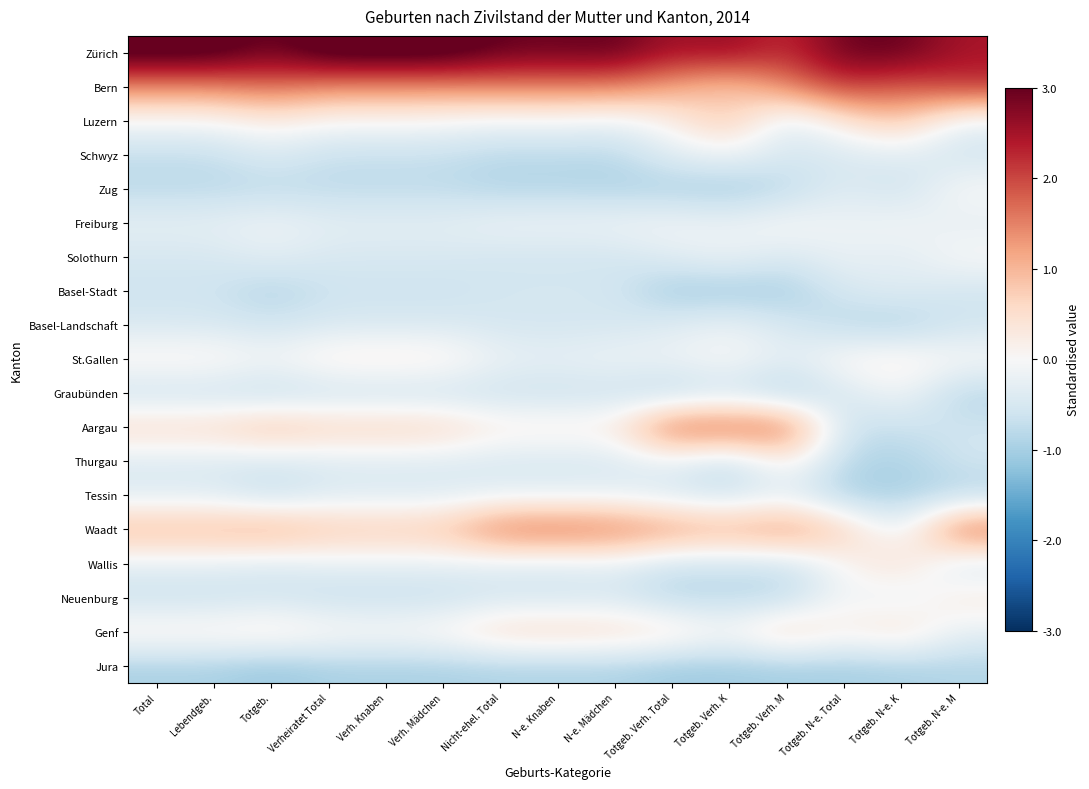

Reading right to left, what are all the values shown in this chart?

Zürich: Totgeb. N-e. M=2.5	Totgeb. N-e. K=3.0	Totgeb. N-e. Total=3.0	Totgeb. Verh. M=2.2	Totgeb. Verh. K=2.7	Totgeb. Verh. Total=2.5	N-e. Mädchen=3.0	N-e. Knaben=2.9	Nicht-ehel. Total=3.0	Verh. Mädchen=3.4	Verh. Knaben=3.4	Verheiratet Total=3.4	Totgeb.=2.9	Lebendgeb.=3.3	Total=3.3
Bern: Totgeb. N-e. M=2.2	Totgeb. N-e. K=1.8	Totgeb. N-e. Total=2.1	Totgeb. Verh. M=1.5	Totgeb. Verh. K=0.7	Totgeb. Verh. Total=1.2	N-e. Mädchen=1.5	N-e. Knaben=1.5	Nicht-ehel. Total=1.5	Verh. Mädchen=1.4	Verh. Knaben=1.4	Verheiratet Total=1.4	Totgeb.=1.7	Lebendgeb.=1.4	Total=1.4
Luzern: Totgeb. N-e. M=-0.3	Totgeb. N-e. K=0.9	Totgeb. N-e. Total=0.3	Totgeb. Verh. M=-0.5	Totgeb. Verh. K=0.9	Totgeb. Verh. Total=0.1	N-e. Mädchen=-0.3	N-e. Knaben=-0.1	Nicht-ehel. Total=-0.2	Verh. Mädchen=-0.0	Verh. Knaben=0.0	Verheiratet Total=-0.0	Totgeb.=0.2	Lebendgeb.=-0.0	Total=-0.0
Schwyz: Totgeb. N-e. M=-0.6	Totgeb. N-e. K=-0.4	Totgeb. N-e. Total=-0.5	Totgeb. Verh. M=-0.5	Totgeb. Verh. K=-0.2	Totgeb. Verh. Total=-0.4	N-e. Mädchen=-0.8	N-e. Knaben=-0.8	Nicht-ehel. Total=-0.8	Verh. Mädchen=-0.7	Verh. Knaben=-0.7	Verheiratet Total=-0.7	Totgeb.=-0.4	Lebendgeb.=-0.7	Total=-0.7
Zug: Totgeb. N-e. M=0.0	Totgeb. N-e. K=-0.7	Totgeb. N-e. Total=-0.3	Totgeb. Verh. M=-0.8	Totgeb. Verh. K=-1.1	Totgeb. Verh. Total=-1.0	N-e. Mädchen=-0.9	N-e. Knaben=-0.9	Nicht-ehel. Total=-0.9	Verh. Mädchen=-0.8	Verh. Knaben=-0.8	Verheiratet Total=-0.8	Totgeb.=-0.8	Lebendgeb.=-0.8	Total=-0.8
Freiburg: Totgeb. N-e. M=-0.3	Totgeb. N-e. K=-0.0	Totgeb. N-e. Total=-0.2	Totgeb. Verh. M=0.0	Totgeb. Verh. K=-0.2	Totgeb. Verh. Total=-0.1	N-e. Mädchen=-0.1	N-e. Knaben=-0.1	Nicht-ehel. Total=-0.1	Verh. Mädchen=-0.3	Verh. Knaben=-0.3	Verheiratet Total=-0.3	Totgeb.=-0.1	Lebendgeb.=-0.3	Total=-0.3
Solothurn: Totgeb. N-e. M=0.0	Totgeb. N-e. K=-0.4	Totgeb. N-e. Total=-0.2	Totgeb. Verh. M=-0.5	Totgeb. Verh. K=-0.2	Totgeb. Verh. Total=-0.4	N-e. Mädchen=-0.6	N-e. Knaben=-0.6	Nicht-ehel. Total=-0.6	Verh. Mädchen=-0.5	Verh. Knaben=-0.5	Verheiratet Total=-0.5	Totgeb.=-0.3	Lebendgeb.=-0.5	Total=-0.5
Basel-Stadt: Totgeb. N-e. M=-0.6	Totgeb. N-e. K=-0.4	Totgeb. N-e. Total=-0.5	Totgeb. Verh. M=-1.0	Totgeb. Verh. K=-1.1	Totgeb. Verh. Total=-1.1	N-e. Mädchen=-0.5	N-e. Knaben=-0.5	Nicht-ehel. Total=-0.5	Verh. Mädchen=-0.6	Verh. Knaben=-0.6	Verheiratet Total=-0.6	Totgeb.=-0.9	Lebendgeb.=-0.6	Total=-0.6
Basel-Landschaft: Totgeb. N-e. M=-0.6	Totgeb. N-e. K=-1.0	Totgeb. N-e. Total=-0.8	Totgeb. Verh. M=-0.5	Totgeb. Verh. K=-0.2	Totgeb. Verh. Total=-0.4	N-e. Mädchen=-0.5	N-e. Knaben=-0.5	Nicht-ehel. Total=-0.5	Verh. Mädchen=-0.4	Verh. Knaben=-0.5	Verheiratet Total=-0.5	Totgeb.=-0.6	Lebendgeb.=-0.5	Total=-0.5
St.Gallen: Totgeb. N-e. M=0.0	Totgeb. N-e. K=0.3	Totgeb. N-e. Total=0.2	Totgeb. Verh. M=-0.3	Totgeb. Verh. K=0.0	Totgeb. Verh. Total=-0.2	N-e. Mädchen=-0.1	N-e. Knaben=-0.2	Nicht-ehel. Total=-0.2	Verh. Mädchen=0.3	Verh. Knaben=0.3	Verheiratet Total=0.3	Totgeb.=-0.0	Lebendgeb.=0.2	Total=0.2
Graubünden: Totgeb. N-e. M=-0.9	Totgeb. N-e. K=-0.0	Totgeb. N-e. Total=-0.5	Totgeb. Verh. M=-1.0	Totgeb. Verh. K=-0.6	Totgeb. Verh. Total=-0.9	N-e. Mädchen=-0.6	N-e. Knaben=-0.7	Nicht-ehel. Total=-0.7	Verh. Mädchen=-0.7	Verh. Knaben=-0.7	Verheiratet Total=-0.7	Totgeb.=-0.8	Lebendgeb.=-0.7	Total=-0.7
Aargau: Totgeb. N-e. M=-0.6	Totgeb. N-e. K=-0.7	Totgeb. N-e. Total=-0.7	Totgeb. Verh. M=1.8	Totgeb. Verh. K=1.8	Totgeb. Verh. Total=1.9	N-e. Mädchen=0.3	N-e. Knaben=0.3	Nicht-ehel. Total=0.3	Verh. Mädchen=0.7	Verh. Knaben=0.7	Verheiratet Total=0.7	Totgeb.=1.0	Lebendgeb.=0.6	Total=0.6
Thurgau: Totgeb. N-e. M=-0.6	Totgeb. N-e. K=-1.0	Totgeb. N-e. Total=-0.8	Totgeb. Verh. M=0.2	Totgeb. Verh. K=-0.8	Totgeb. Verh. Total=-0.3	N-e. Mädchen=-0.5	N-e. Knaben=-0.5	Nicht-ehel. Total=-0.5	Verh. Mädchen=-0.4	Verh. Knaben=-0.4	Verheiratet Total=-0.4	Totgeb.=-0.5	Lebendgeb.=-0.4	Total=-0.4
Tessin: Totgeb. N-e. M=-0.9	Totgeb. N-e. K=-1.0	Totgeb. N-e. Total=-1.0	Totgeb. Verh. M=-0.3	Totgeb. Verh. K=-0.6	Totgeb. Verh. Total=-0.5	N-e. Mädchen=-0.2	N-e. Knaben=-0.3	Nicht-ehel. Total=-0.3	Verh. Mädchen=-0.4	Verh. Knaben=-0.4	Verheiratet Total=-0.4	Totgeb.=-0.7	Lebendgeb.=-0.4	Total=-0.4
Waadt: Totgeb. N-e. M=1.9	Totgeb. N-e. K=-0.4	Totgeb. N-e. Total=0.8	Totgeb. Verh. M=1.5	Totgeb. Verh. K=1.1	Totgeb. Verh. Total=1.4	N-e. Mädchen=1.6	N-e. Knaben=1.8	Nicht-ehel. Total=1.7	Verh. Mädchen=0.9	Verh. Knaben=0.9	Verheiratet Total=0.9	Totgeb.=1.2	Lebendgeb.=1.1	Total=1.1
Wallis: Totgeb. N-e. M=-0.6	Totgeb. N-e. K=0.6	Totgeb. N-e. Total=-0.0	Totgeb. Verh. M=-0.7	Totgeb. Verh. K=-0.6	Totgeb. Verh. Total=-0.7	N-e. Mädchen=-0.3	N-e. Knaben=-0.4	Nicht-ehel. Total=-0.4	Verh. Mädchen=-0.3	Verh. Knaben=-0.3	Verheiratet Total=-0.3	Totgeb.=-0.4	Lebendgeb.=-0.3	Total=-0.3
Neuenburg: Totgeb. N-e. M=0.3	Totgeb. N-e. K=-0.4	Totgeb. N-e. Total=-0.0	Totgeb. Verh. M=-0.8	Totgeb. Verh. K=-0.8	Totgeb. Verh. Total=-0.9	N-e. Mädchen=-0.5	N-e. Knaben=-0.6	Nicht-ehel. Total=-0.5	Verh. Mädchen=-0.7	Verh. Knaben=-0.7	Verheiratet Total=-0.7	Totgeb.=-0.6	Lebendgeb.=-0.7	Total=-0.7
Genf: Totgeb. N-e. M=-0.3	Totgeb. N-e. K=0.6	Totgeb. N-e. Total=0.2	Totgeb. Verh. M=0.8	Totgeb. Verh. K=0.0	Totgeb. Verh. Total=0.5	N-e. Mädchen=0.6	N-e. Knaben=0.7	Nicht-ehel. Total=0.6	Verh. Mädchen=0.2	Verh. Knaben=0.1	Verheiratet Total=0.1	Totgeb.=0.4	Lebendgeb.=0.2	Total=0.3
Jura: Totgeb. N-e. M=-0.9	Totgeb. N-e. K=-1.0	Totgeb. N-e. Total=-1.0	Totgeb. Verh. M=-1.0	Totgeb. Verh. K=-1.1	Totgeb. Verh. Total=-1.1	N-e. Mädchen=-0.9	N-e. Knaben=-0.9	Nicht-ehel. Total=-0.9	Verh. Mädchen=-1.0	Verh. Knaben=-1.0	Verheiratet Total=-1.0	Totgeb.=-1.1	Lebendgeb.=-1.0	Total=-1.0